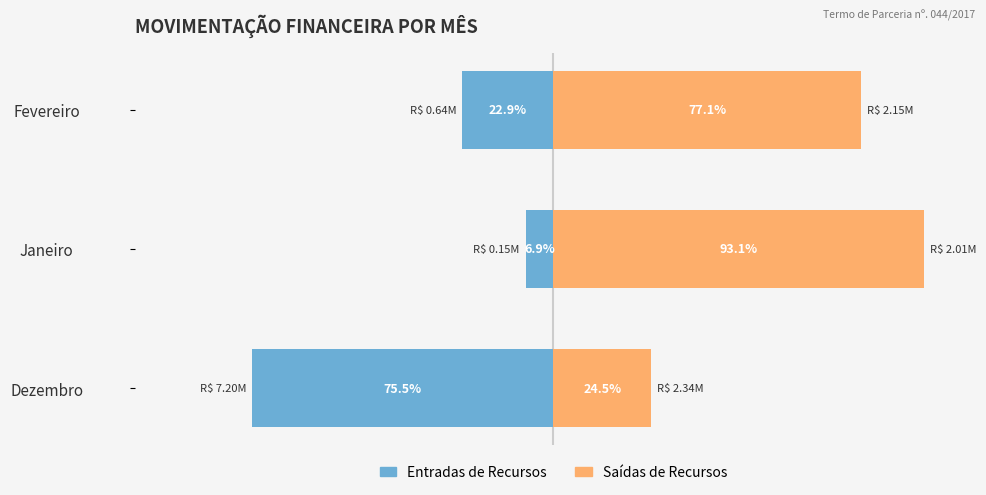

At how many categories does at least one series exceed 24?

3